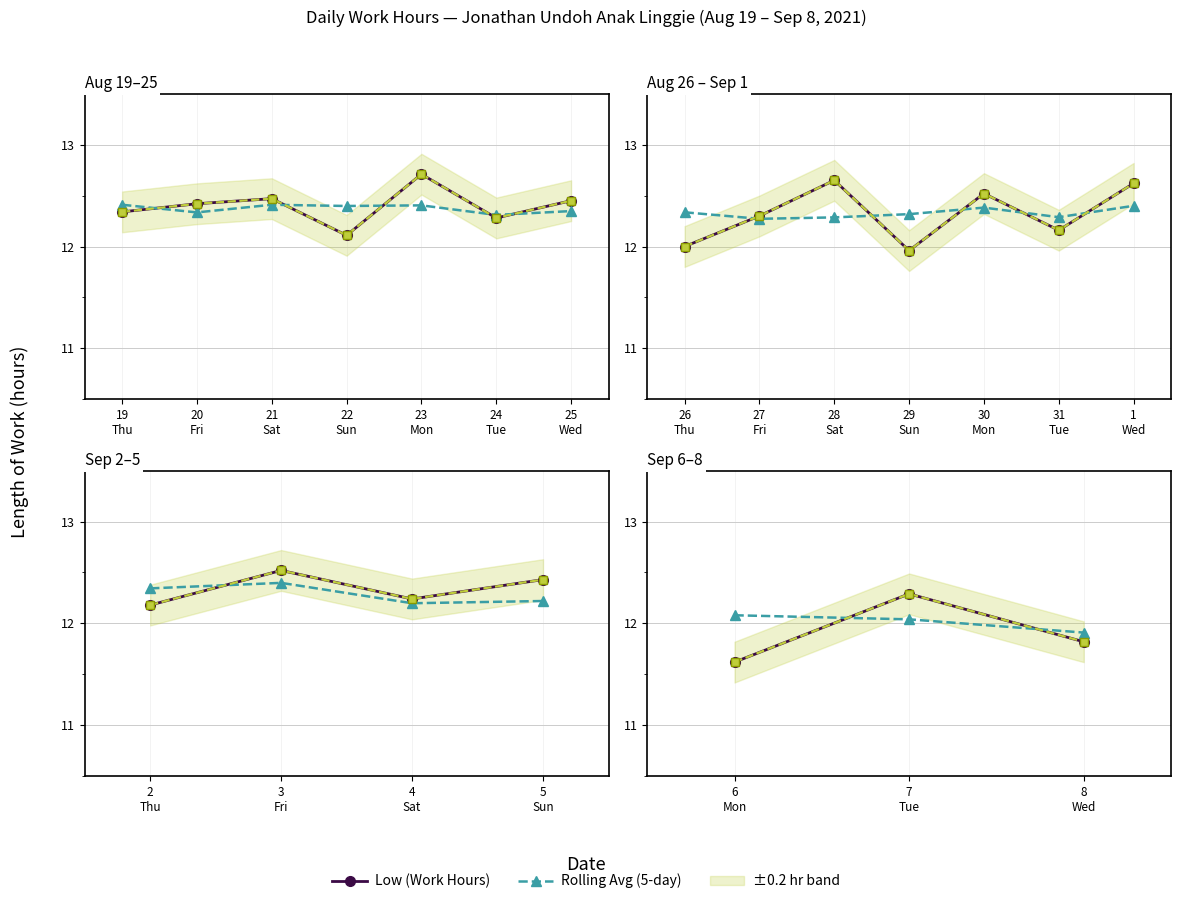

What is the label of the 3rd point from the left?

8 Wed